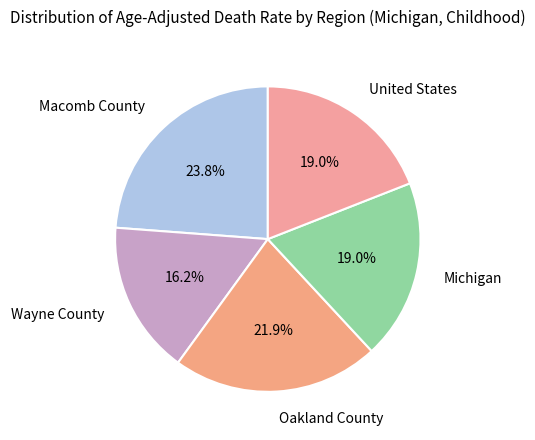

Is it true that Macomb County is 39% of the pie?

False